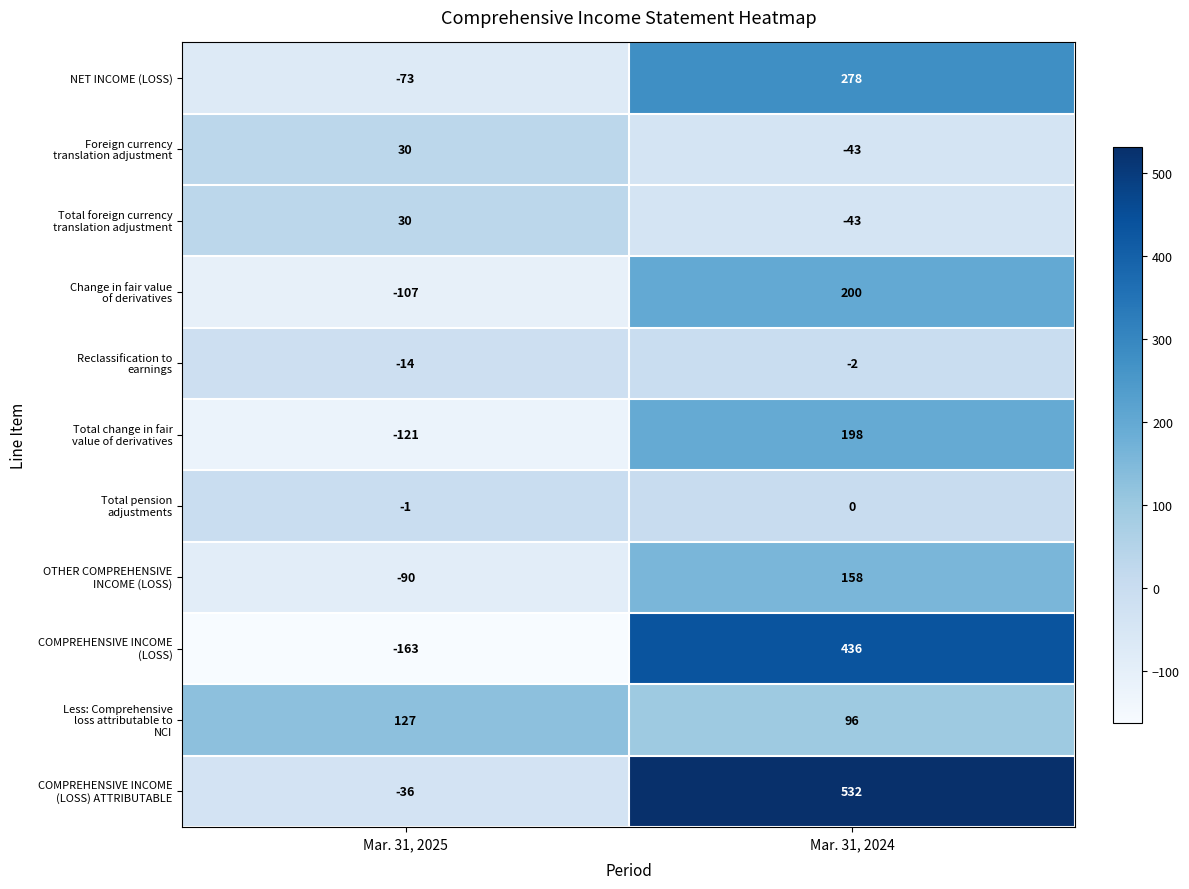

The value of NET INCOME (LOSS) at Mar. 31, 2024 is 116. True or false?

False